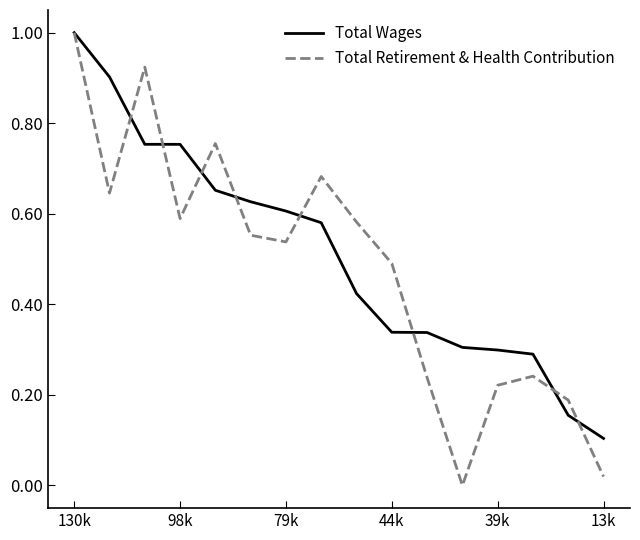

Which series has the widest spread of values?

Total Retirement & Health Contribution